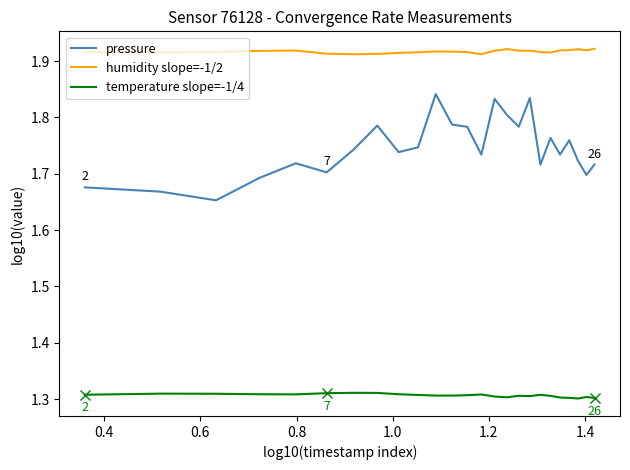

True or false: humidity slope=-1/2 and pressure intersect in this chart.

False